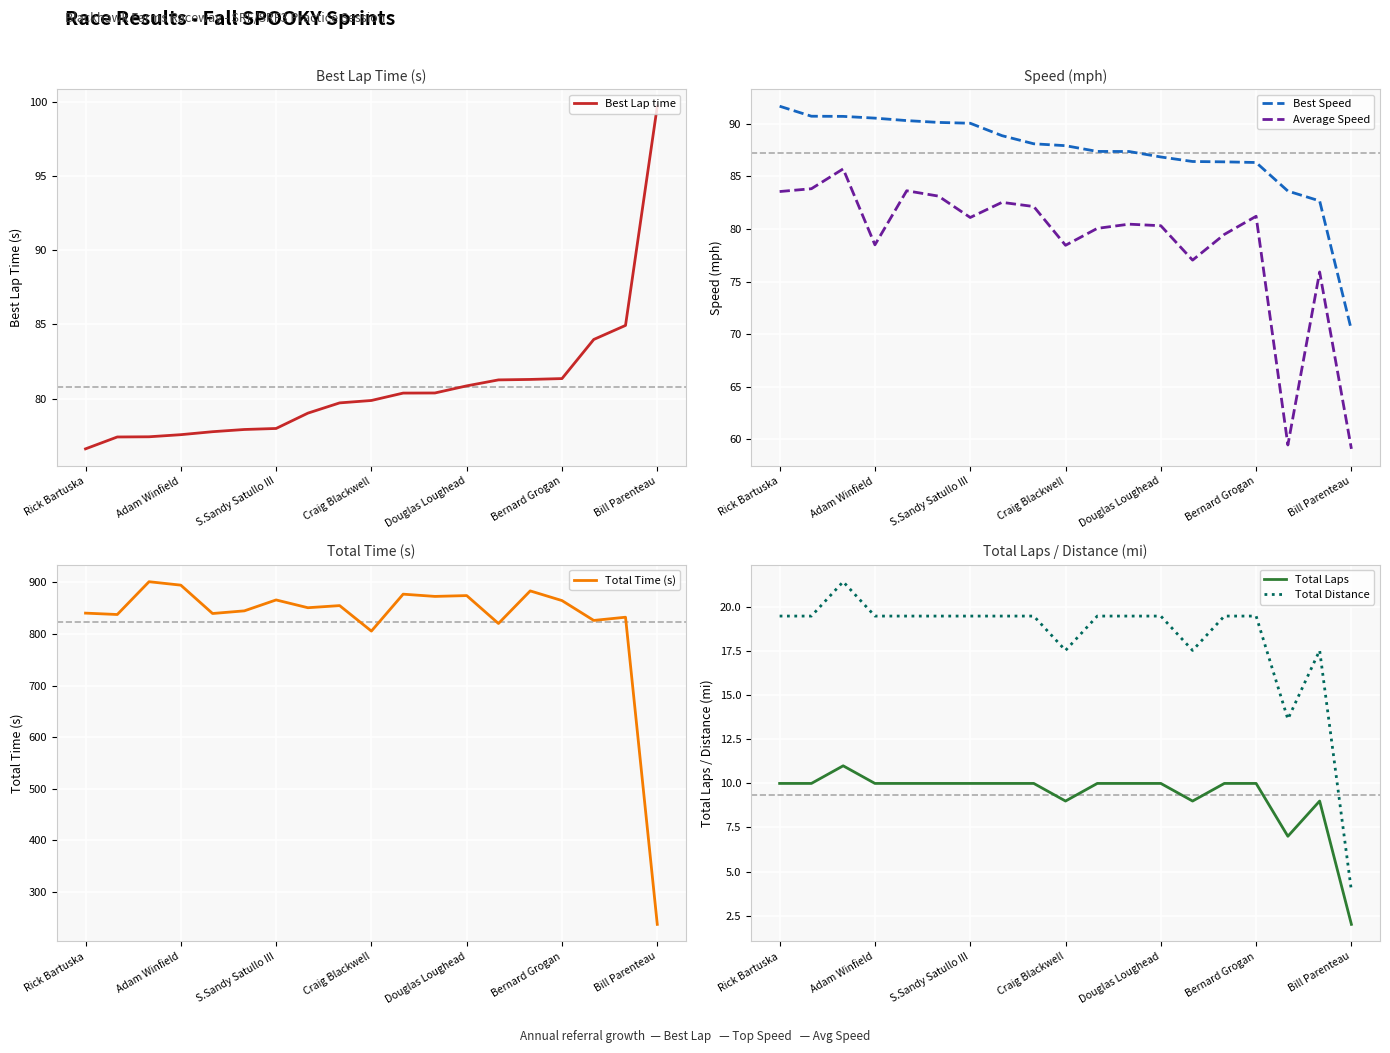

At which label does Best Lap time reach its peak?

Bill Parenteau